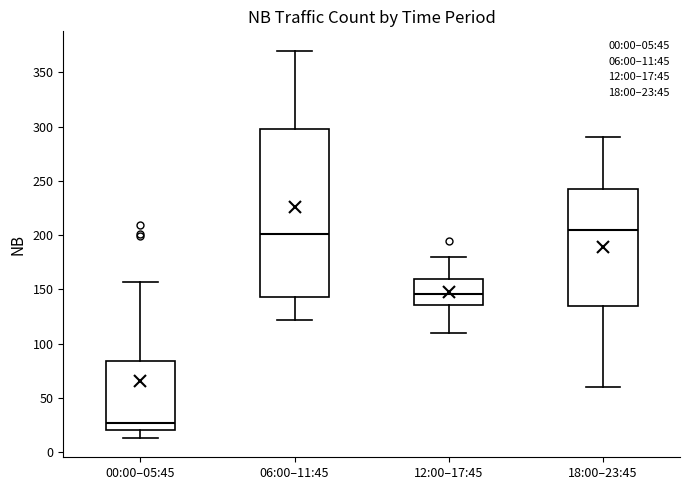

Reading left to right, transcribe this box plot: for each box, give where its median line is, the range the box spans, and where its two whiskers end, as read against the y-axis. The values are not printed on the chart, so give them approximately, as read against the axis.

00:00–05:45: median 25, box 20 to 85, whiskers 15 to 155
06:00–11:45: median 200, box 145 to 300, whiskers 120 to 370
12:00–17:45: median 145, box 135 to 160, whiskers 110 to 180
18:00–23:45: median 205, box 135 to 245, whiskers 60 to 290